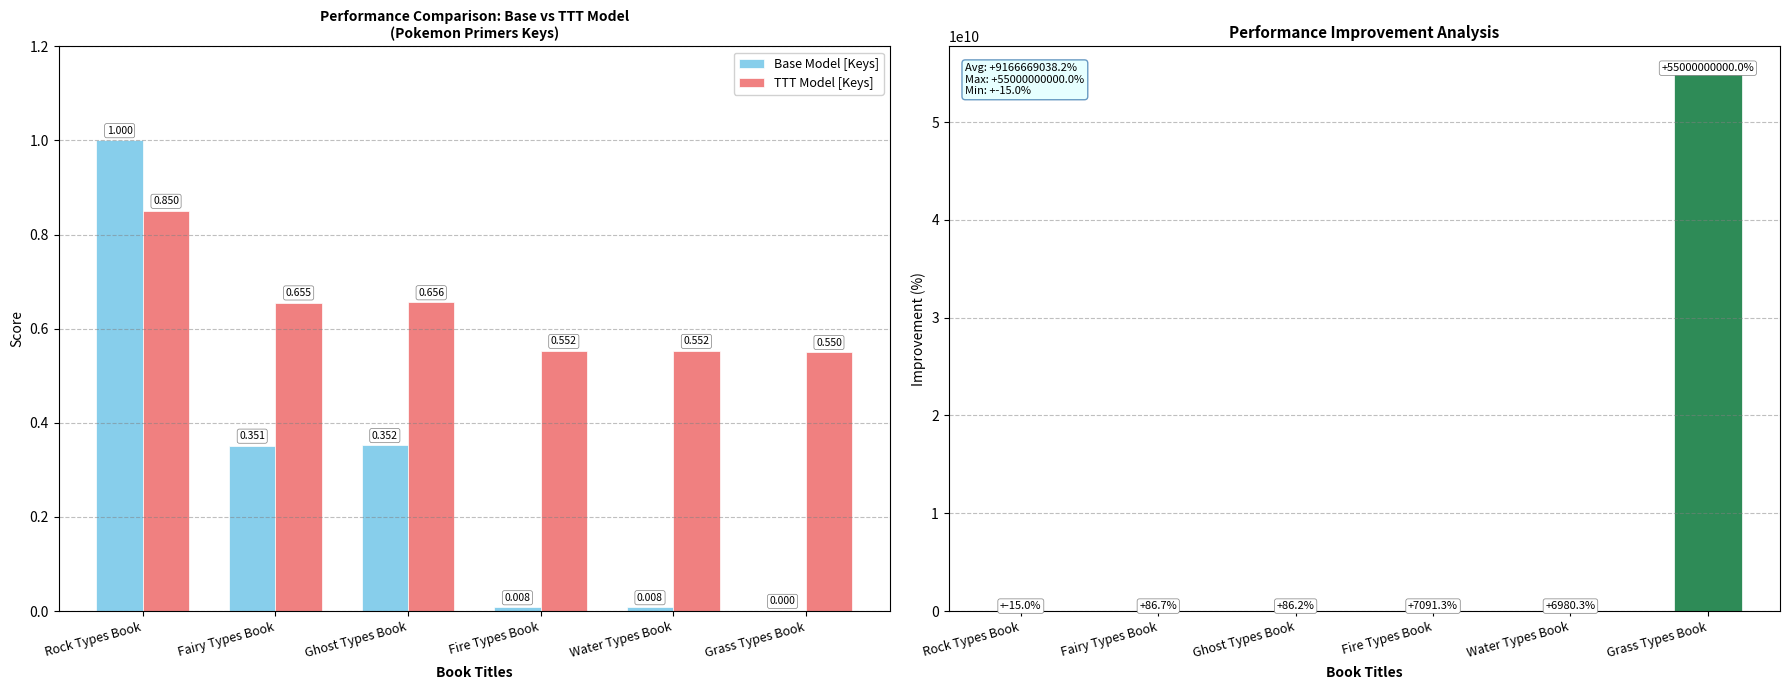

True or false: Improvement (%) has a value of 7091.3 at Fire Types Book.

True